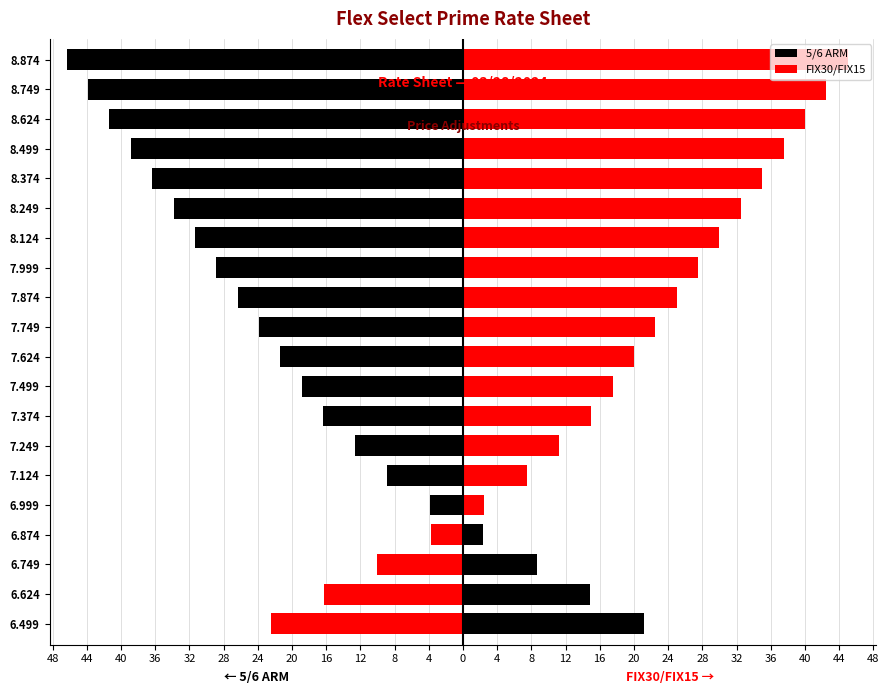

What is the lowest value of the FIX30/FIX15 series?

-22.5